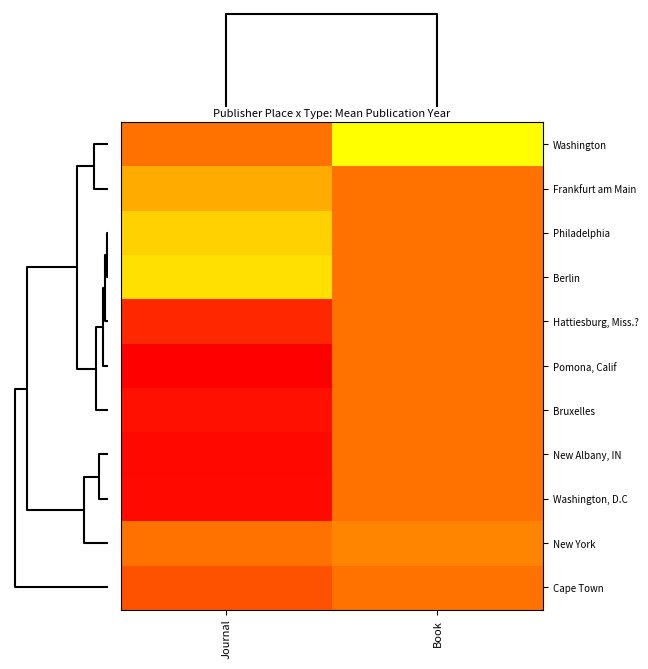

Which label corresponds to the largest value in the chart?

Journal